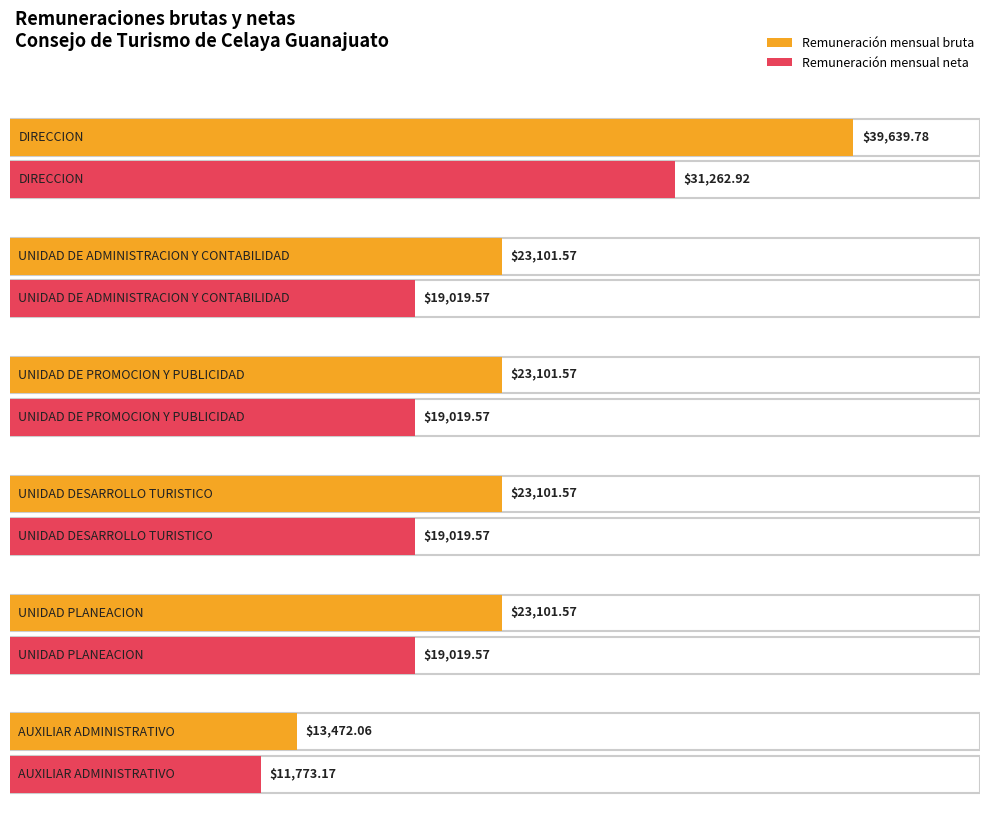

What are all the series names shown in the legend?

Remuneración mensual bruta, Remuneración mensual neta